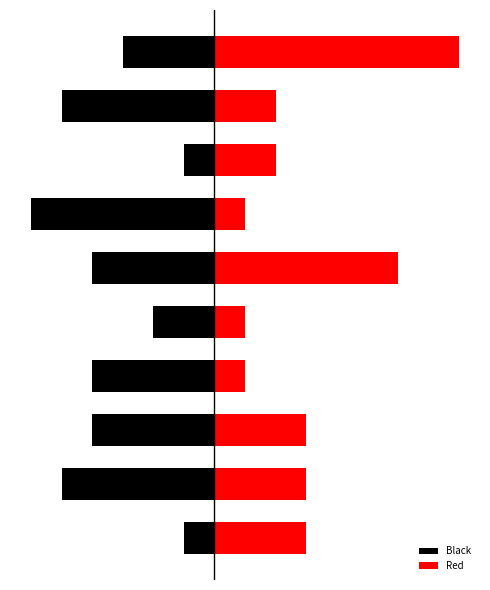

Reading left to right, list all the values displayed in this chart.

Black: -1	-5	-4	-4	-2	-4	-6	-1	-5	-3
Red: 3	3	3	1	1	6	1	2	2	8